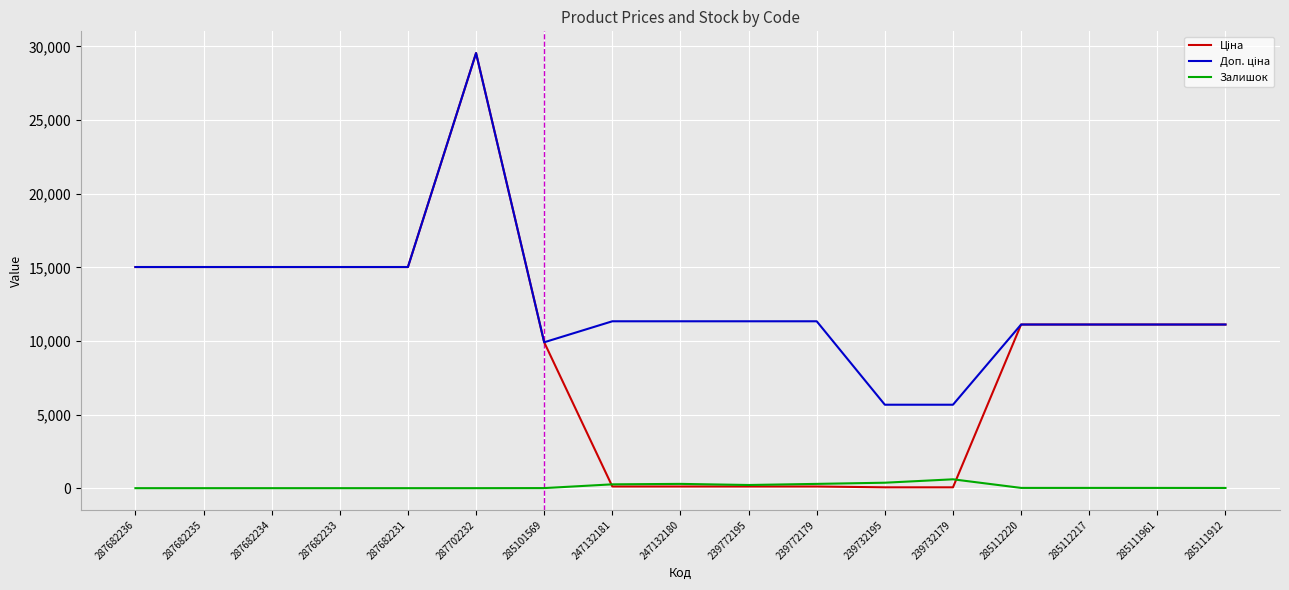

What is the total value across all series at 287682234?

30038.4